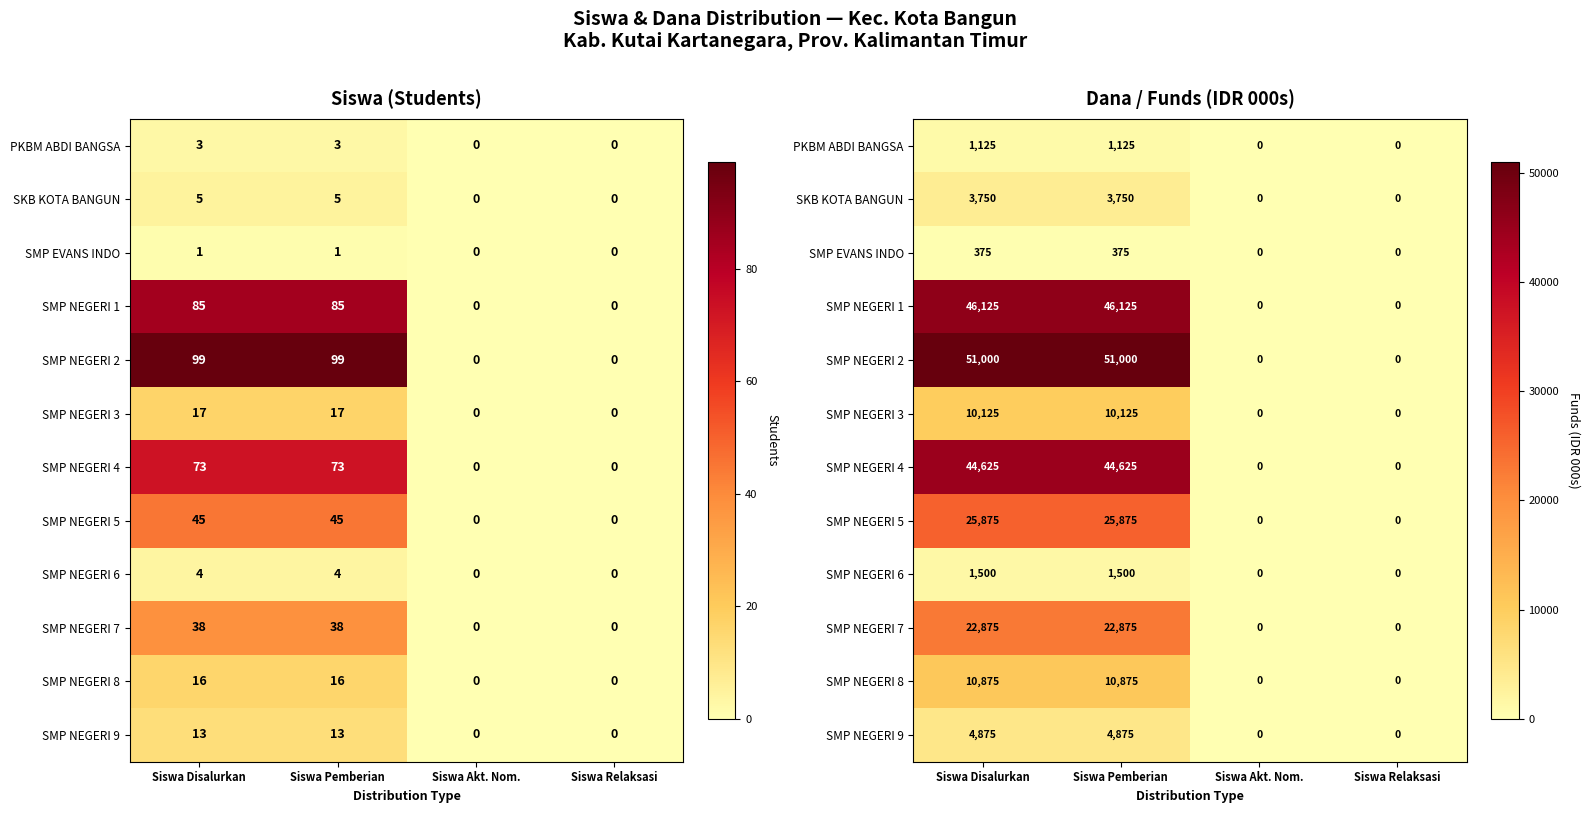

What is the greatest value displayed?

51000